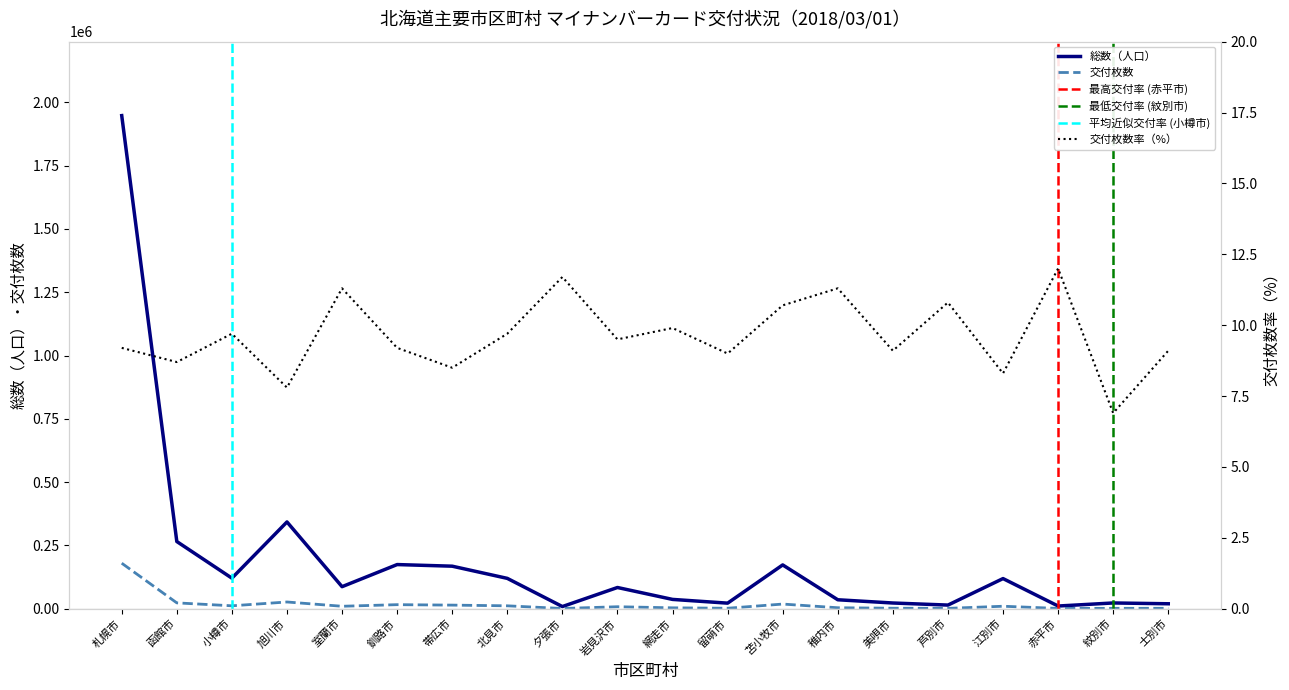

Reading left to right, list all the values displayed in this chart.

総数（人口）: 札幌市=1947494.0	函館市=265503.0	小樽市=120769.0	旭川市=342848.0	室蘭市=87180.0	釧路市=174518.0	帯広市=168096.0	北見市=119978.0	夕張市=8685.0	岩見沢市=83942.0	網走市=36912.0	留萌市=22137.0	苫小牧市=173135.0	稚内市=35490.0	美唄市=22724.0	芦別市=14512.0	江別市=119182.0	赤平市=10772.0	紋別市=22866.0	士別市=19699.0
交付枚数: 札幌市=179902.0	函館市=23204.0	小樽市=11686.0	旭川市=26725.0	室蘭市=9820.0	釧路市=16140.0	帯広市=14363.0	北見市=11612.0	夕張市=1014.0	岩見沢市=8001.0	網走市=3660.0	留萌市=1995.0	苫小牧市=18529.0	稚内市=4000.0	美唄市=2076.0	芦別市=1565.0	江別市=9950.0	赤平市=1292.0	紋別市=1582.0	士別市=1785.0
人口に対する交付枚数率: 札幌市=9.2	函館市=8.7	小樽市=9.7	旭川市=7.8	室蘭市=11.3	釧路市=9.2	帯広市=8.5	北見市=9.7	夕張市=11.7	岩見沢市=9.5	網走市=9.9	留萌市=9.0	苫小牧市=10.7	稚内市=11.3	美唄市=9.1	芦別市=10.8	江別市=8.3	赤平市=12.0	紋別市=6.9	士別市=9.1